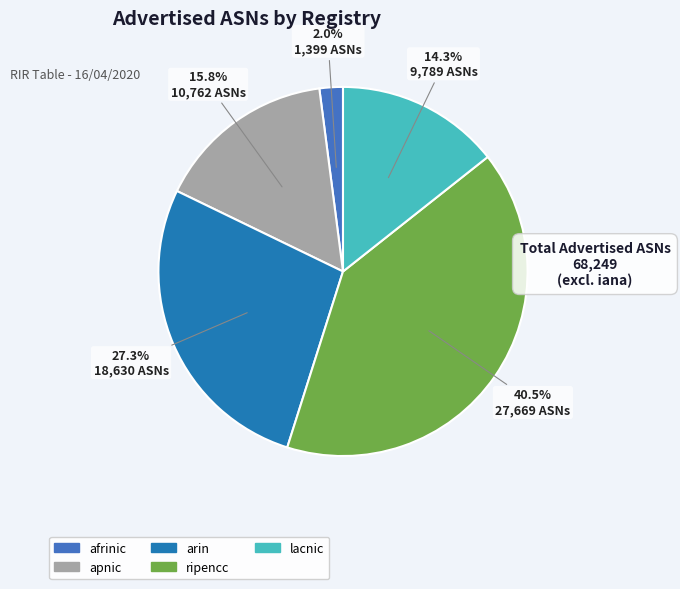

What is the largest slice in the pie chart?

ripencc